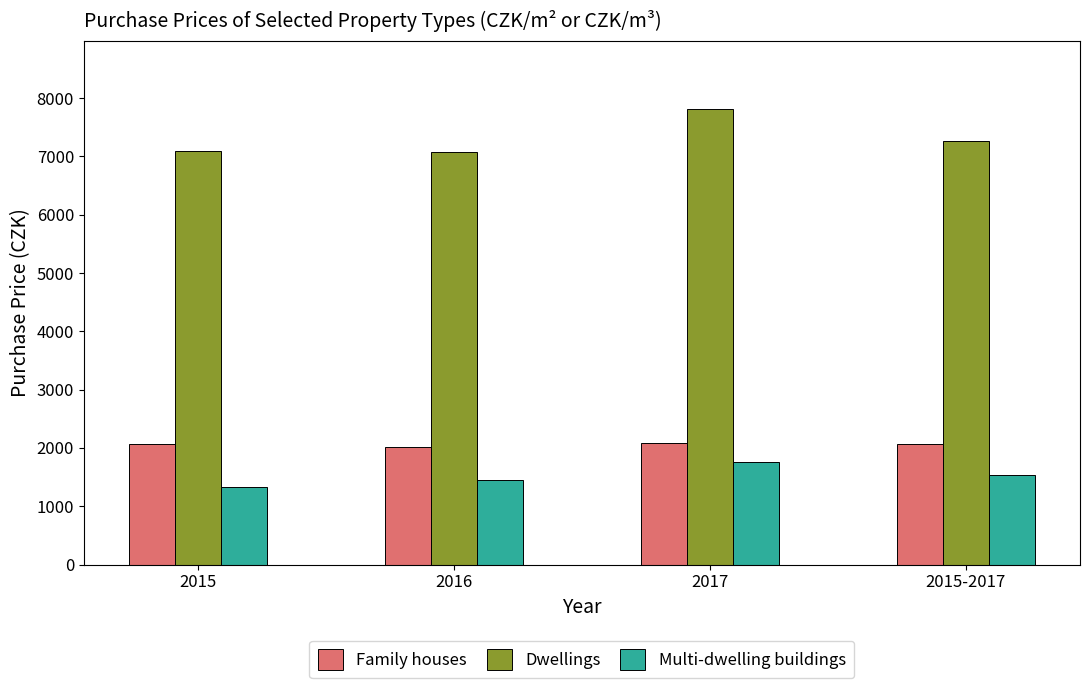

What is the maximum value shown in the chart?

7810